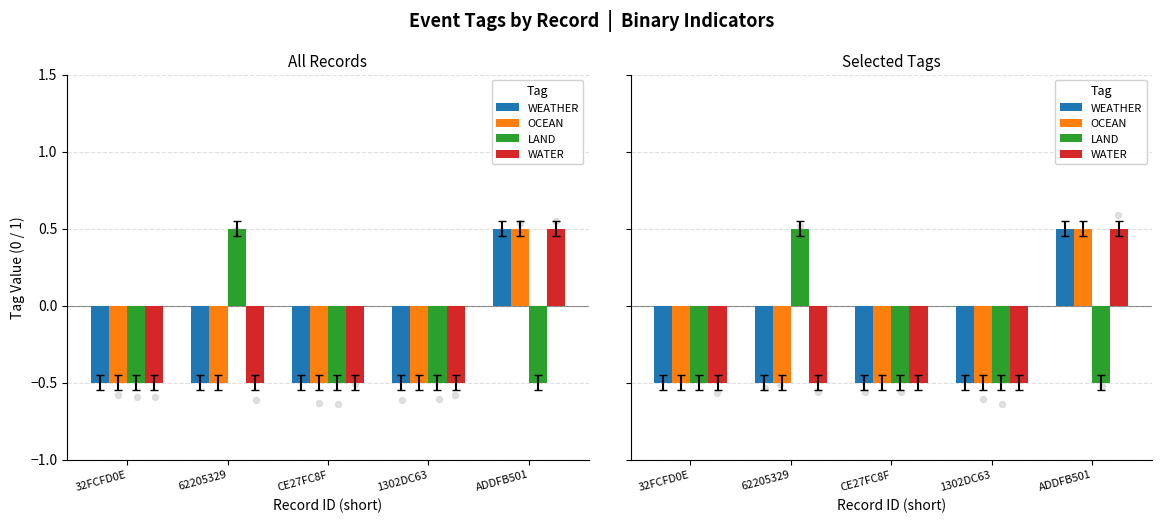

Which series has the largest total across all categories?

WEATHER